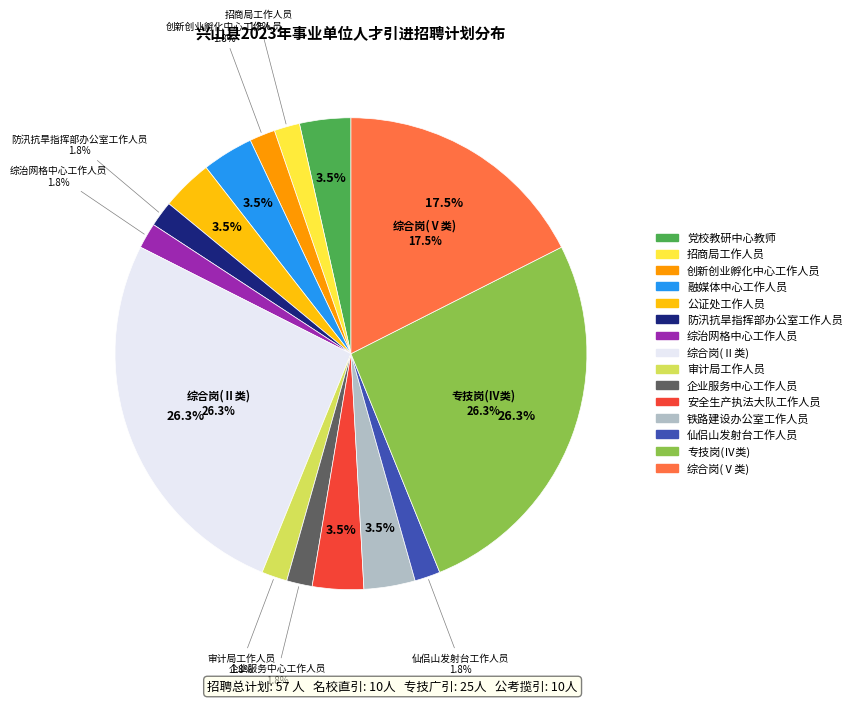

Is the sum of 企业服务中心工作人员 and 仙侣山发射台工作人员 greater than half?

No